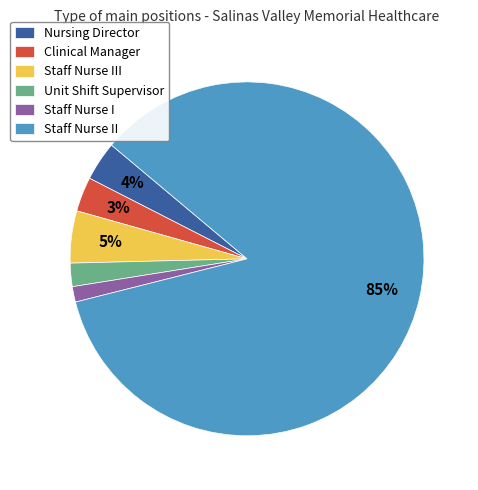

To the nearest percent, what is the average slice percentage?

17%